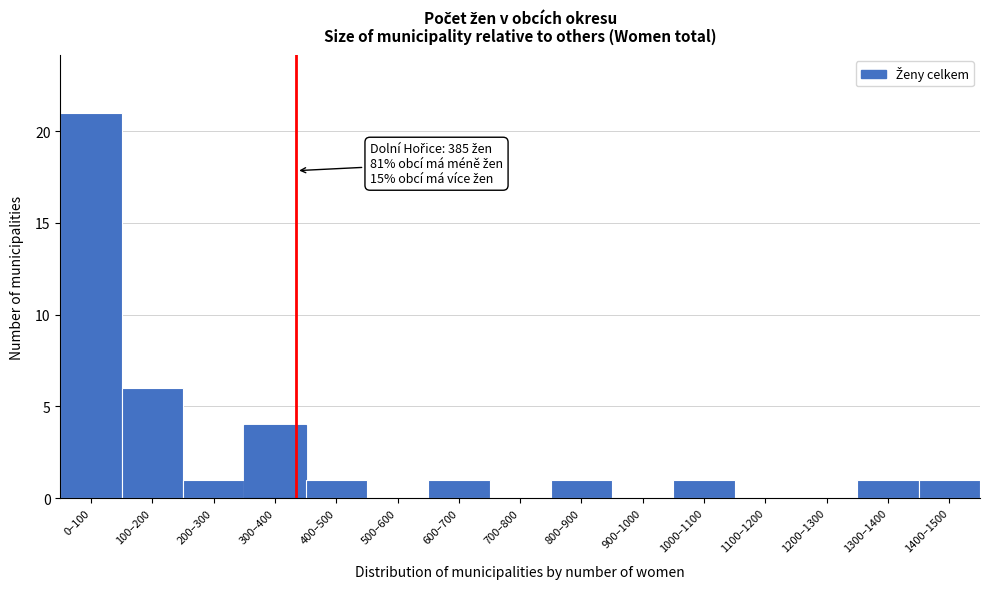

Reading right to left, transcribe all the data shown in this chart.

1400–1500=1	1300–1400=1	1200–1300=0	1100–1200=0	1000–1100=1	900–1000=0	800–900=1	700–800=0	600–700=1	500–600=0	400–500=1	300–400=4	200–300=1	100–200=6	0–100=21